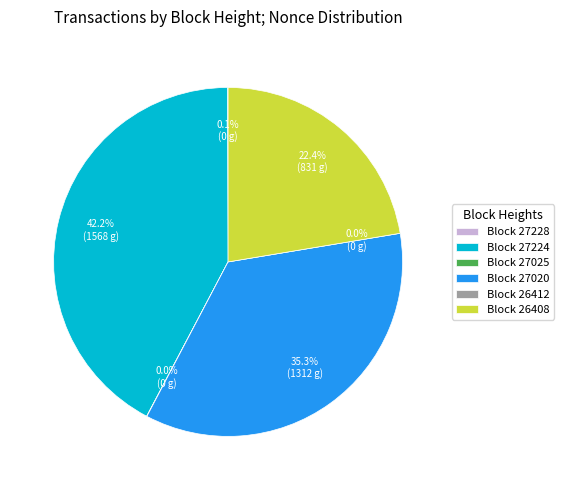

To the nearest percent, what is the combined percentage of 27020 and 27025?

35%